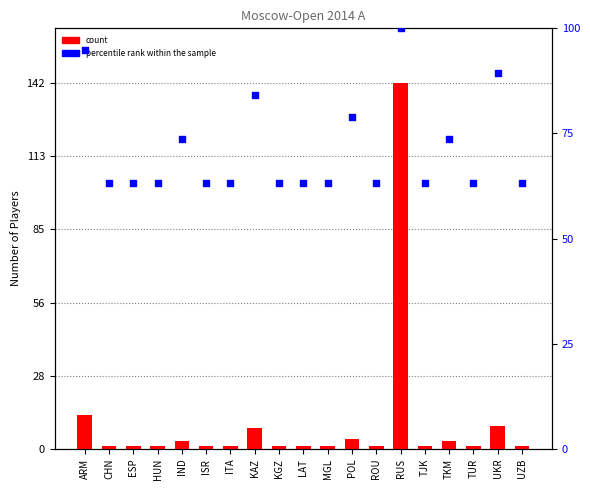

At how many categories does at least one series exceed 109?

1